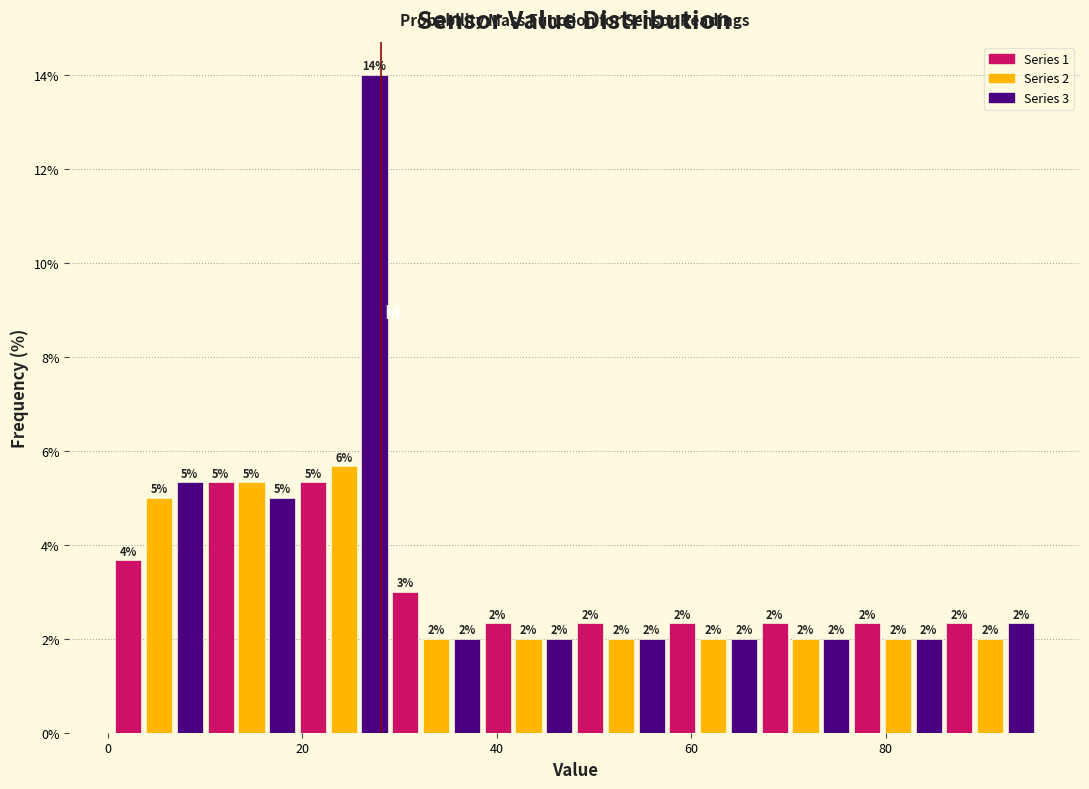

Read against the x-axis, roughly where is the centre of the tallest bar?

28